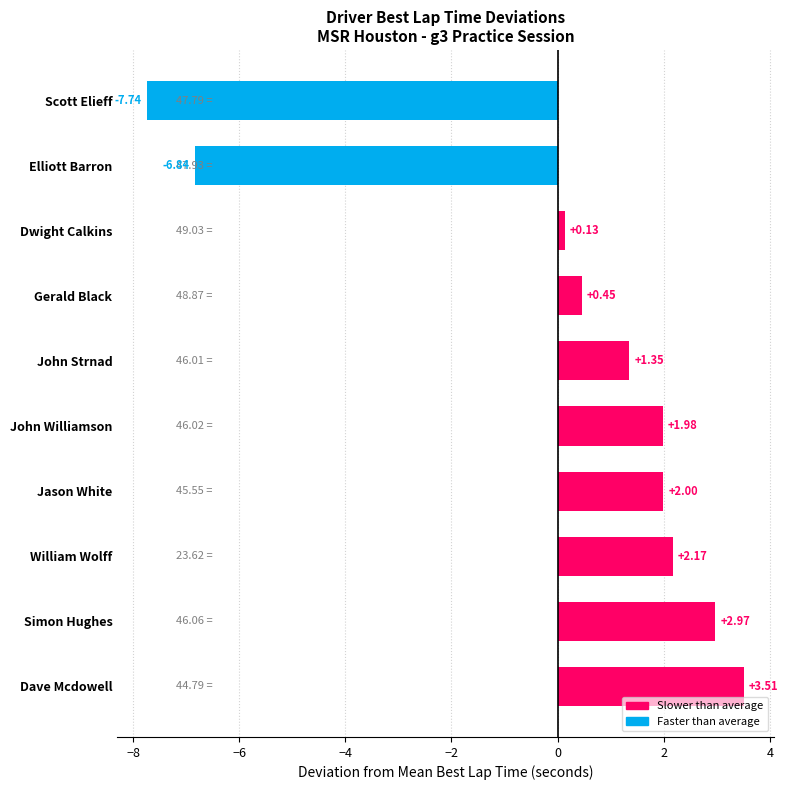

What is the smallest value displayed?

-7.7